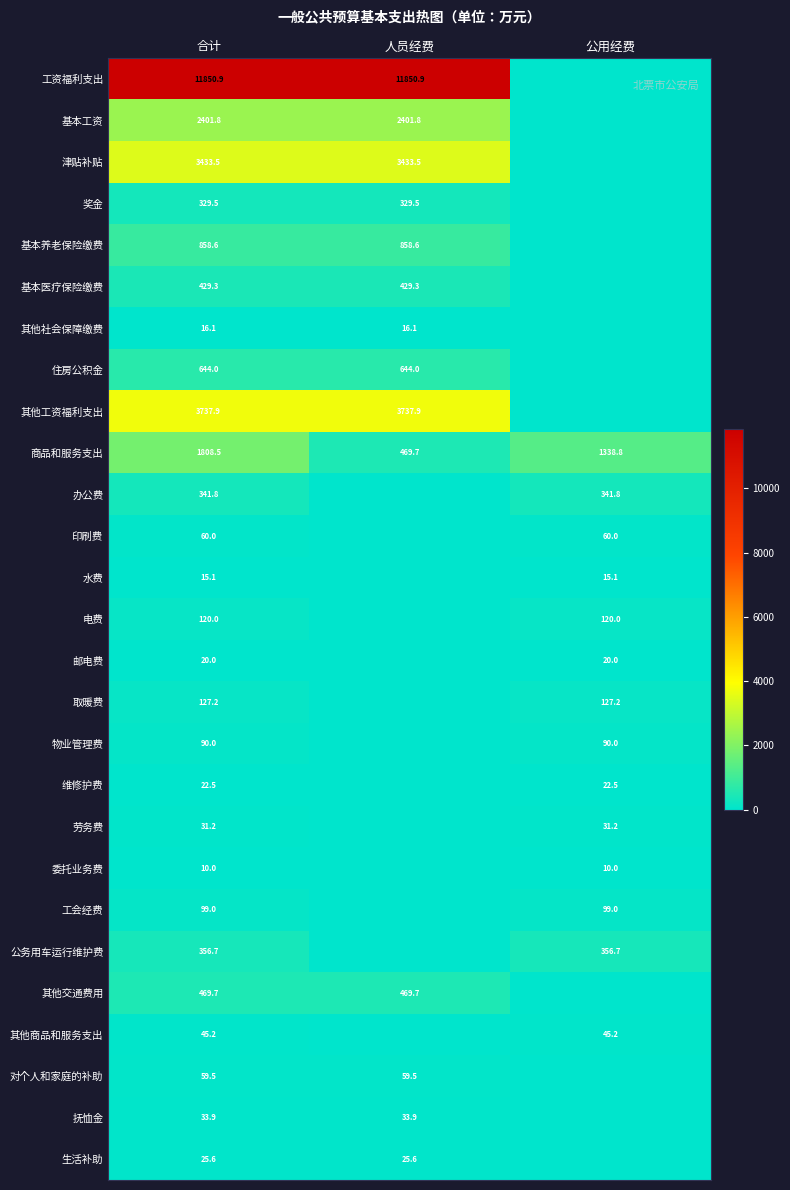

Rank the series at 合计 from lowest to highest value.

委托业务费, 水费, 其他社会保障缴费, 邮电费, 维修护费, 生活补助, 劳务费, 抚恤金, 其他商品和服务支出, 对个人和家庭的补助, 印刷费, 物业管理费, 工会经费, 电费, 取暖费, 奖金, 办公费, 公务用车运行维护费, 基本医疗保险缴费, 其他交通费用, 住房公积金, 基本养老保险缴费, 商品和服务支出, 基本工资, 津贴补贴, 其他工资福利支出, 工资福利支出